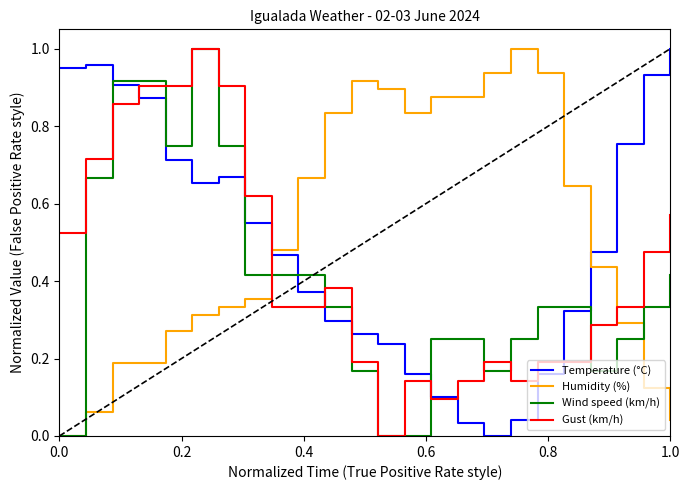

Rank the series by their average value, from lowest to highest.

Wind speed (km/h), Gust (km/h), Temperature (°C), Humidity (%)